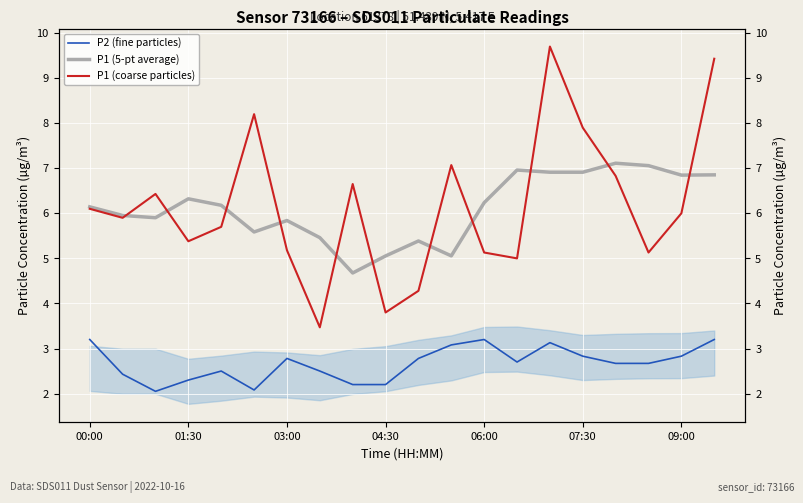

What position from the left is 06:00?

13